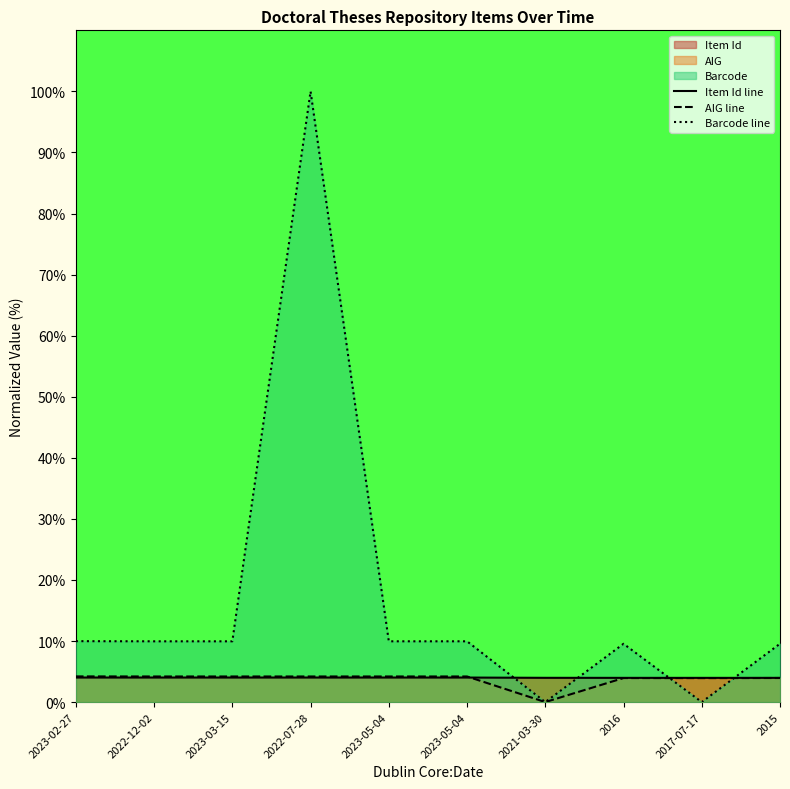

True or false: Item Id line has more than 0 interior local peaks.

False